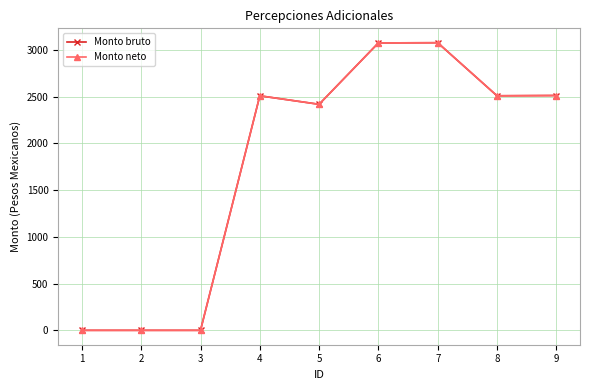

Is this an area chart (filled region under the line)?

No